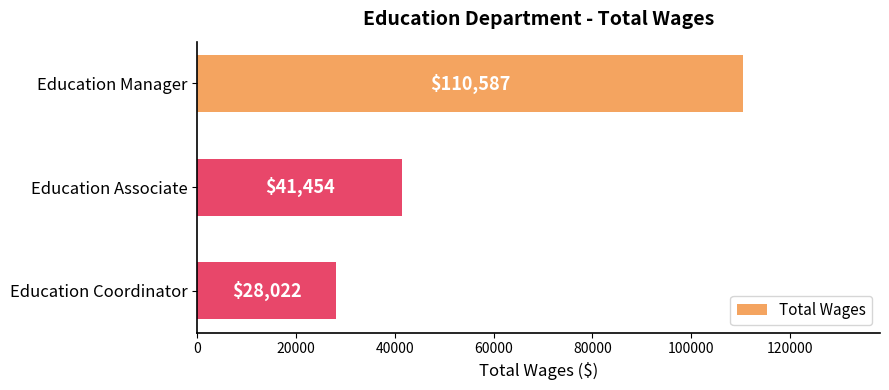

The chart shows a value of 27650 at Education Associate. True or false?

False